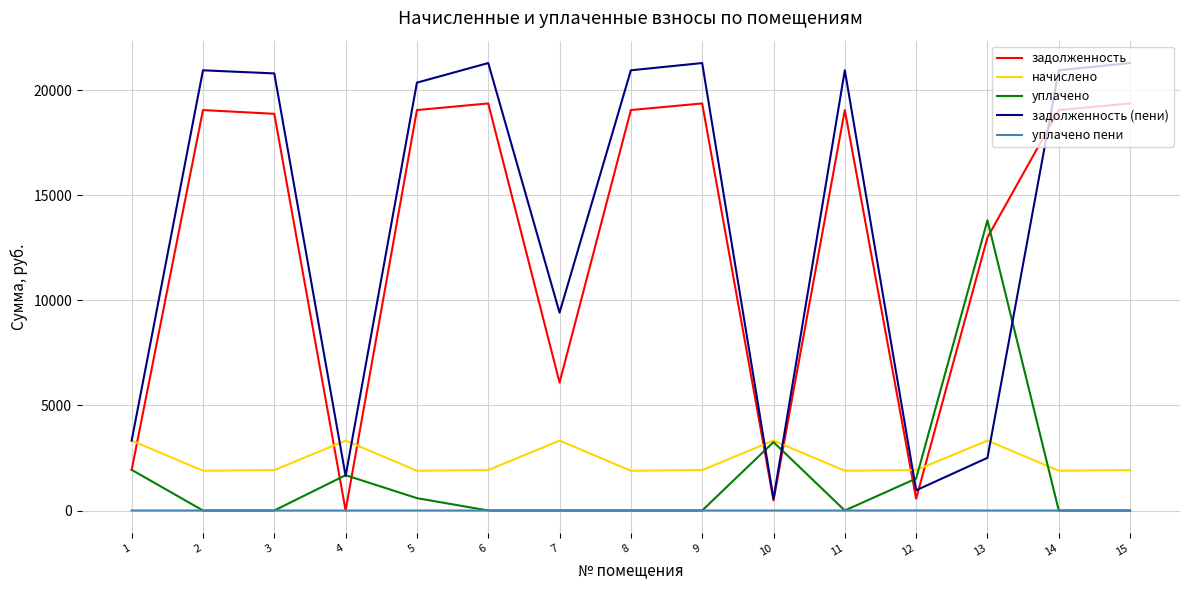

At how many categories does at least one series exceed 12805?

10